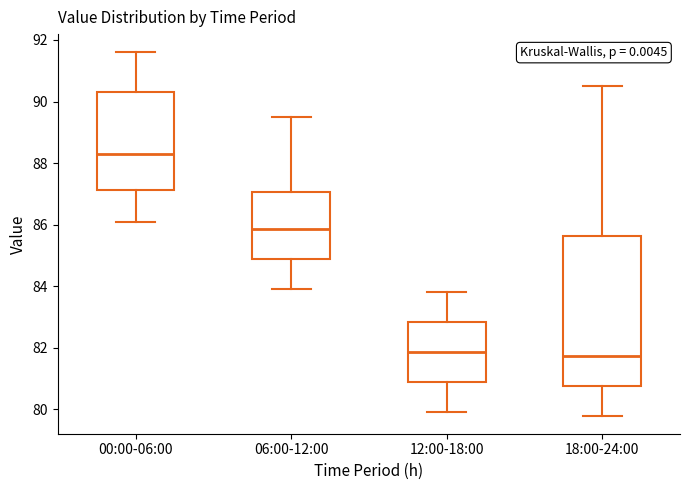

Reading left to right, transcribe this box plot: for each box, give where its median line is, the range the box spans, and where its two whiskers end, as read against the y-axis. The values are not printed on the chart, so give them approximately, as read against the axis.

00:00-06:00: median 88.4, box 87.2 to 90.4, whiskers 86.2 to 91.6
06:00-12:00: median 85.8, box 84.8 to 87.0, whiskers 84.0 to 89.6
12:00-18:00: median 81.8, box 80.8 to 82.8, whiskers 80.0 to 83.8
18:00-24:00: median 81.8, box 80.8 to 85.6, whiskers 79.8 to 90.6